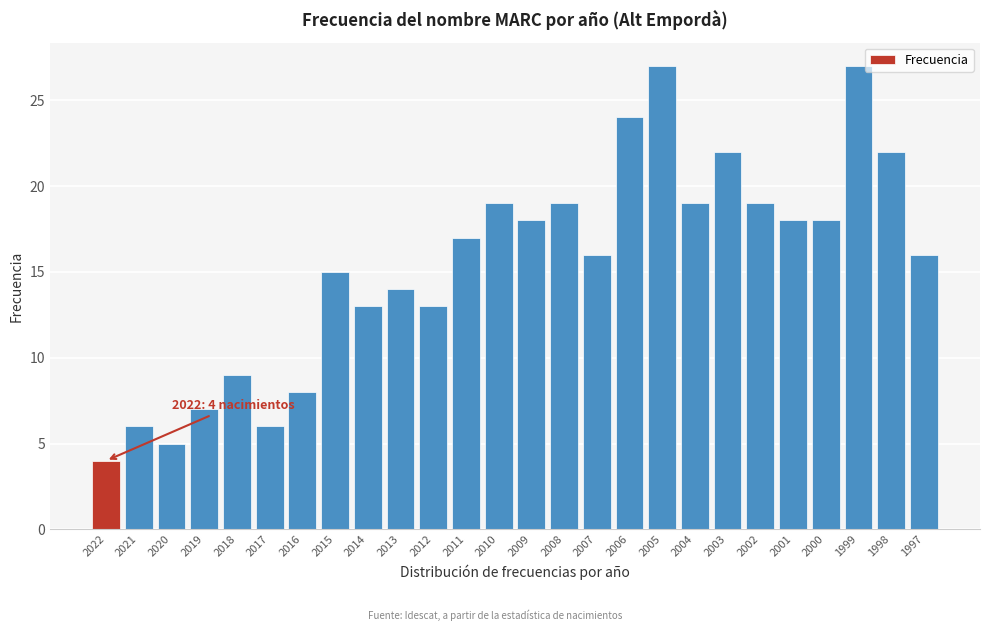

Reading left to right, transcribe all the data shown in this chart.

4	6	5	7	9	6	8	15	13	14	13	17	19	18	19	16	24	27	19	22	19	18	18	27	22	16